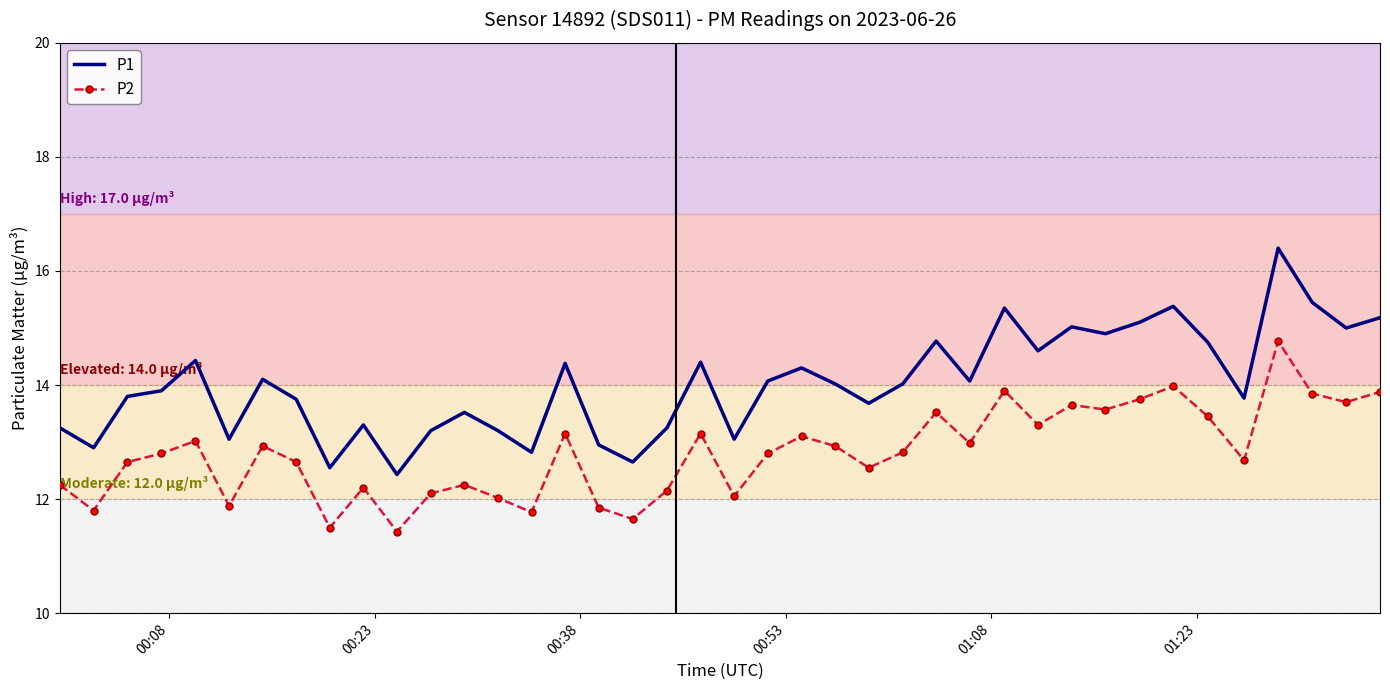

What is the difference between the maximum and minimum values in the P1 series?

4.0